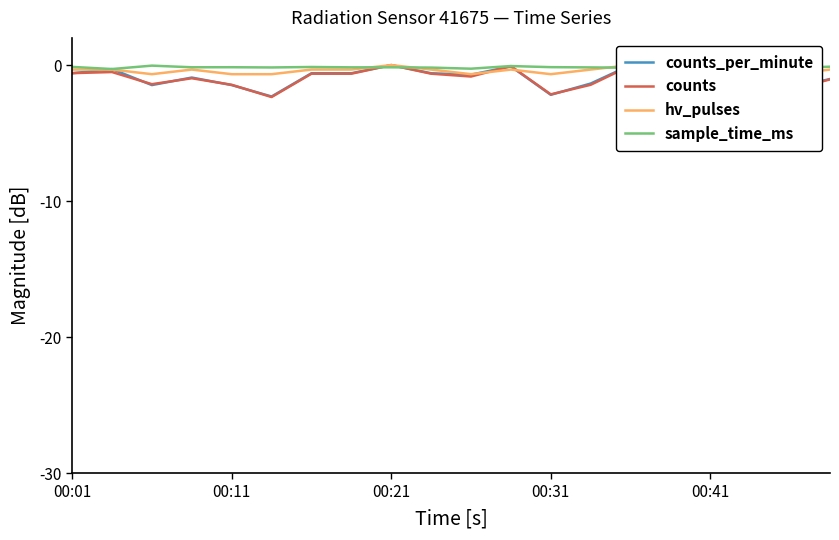

Reading left to right, what are all the values shown in this chart?

counts_per_minute: -0.6	-0.3	-1.5	-0.9	-1.5	-2.3	-0.6	-0.6	0.0	-0.6	-0.7	-0.1	-2.2	-1.4	0.0	-1.1	-1.6	-0.9	-1.7	-1.0
counts: -0.6	-0.5	-1.4	-1.0	-1.4	-2.3	-0.6	-0.6	0.0	-0.6	-0.8	-0.1	-2.2	-1.4	-0.0	-1.2	-1.7	-0.8	-1.8	-1.1
hv_pulses: -0.3	-0.3	-0.7	-0.3	-0.7	-0.7	-0.3	-0.3	0.0	-0.3	-0.7	-0.3	-0.7	-0.3	0.0	-0.3	-0.3	-0.3	-0.7	-0.3
sample_time_ms: -0.1	-0.3	-0.0	-0.2	-0.2	-0.2	-0.1	-0.2	-0.2	-0.2	-0.3	-0.1	-0.2	-0.2	-0.2	-0.2	-0.3	0.0	-0.2	-0.1